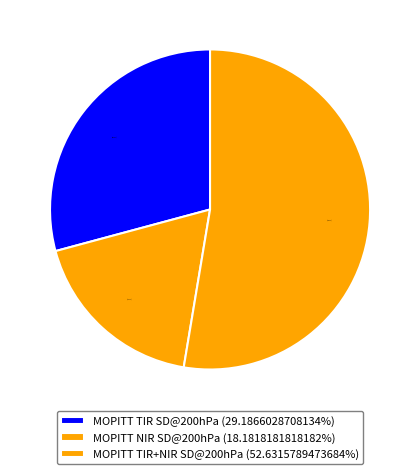

Is there any slice that represents more than half of the pie?

Yes